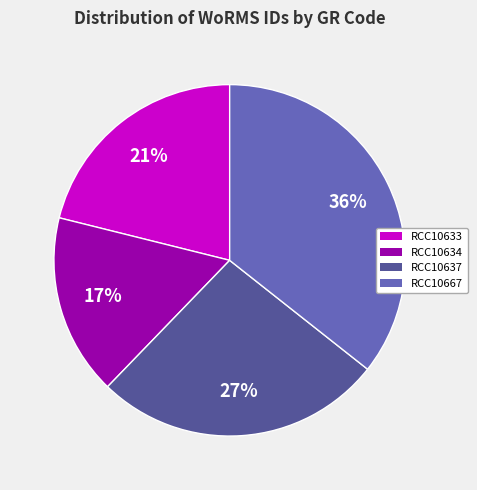

To the nearest percent, what is the average slice percentage?

25%